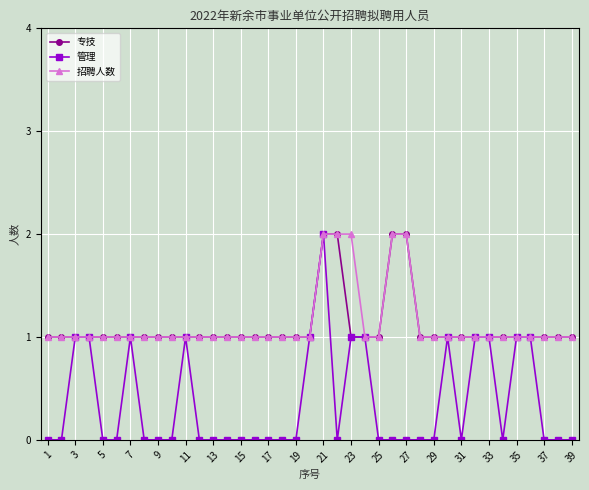

What is the difference between the second highest and minimum values in the 专技 series?

1